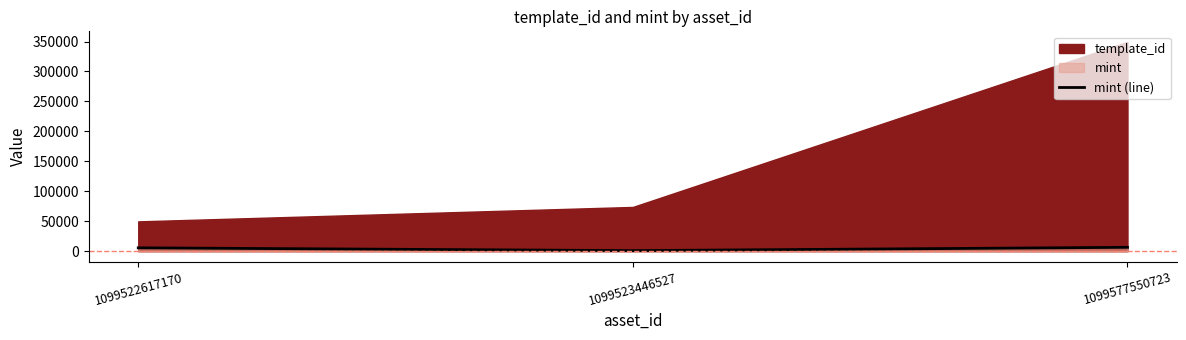

What is the difference between the maximum and second lowest values?

842